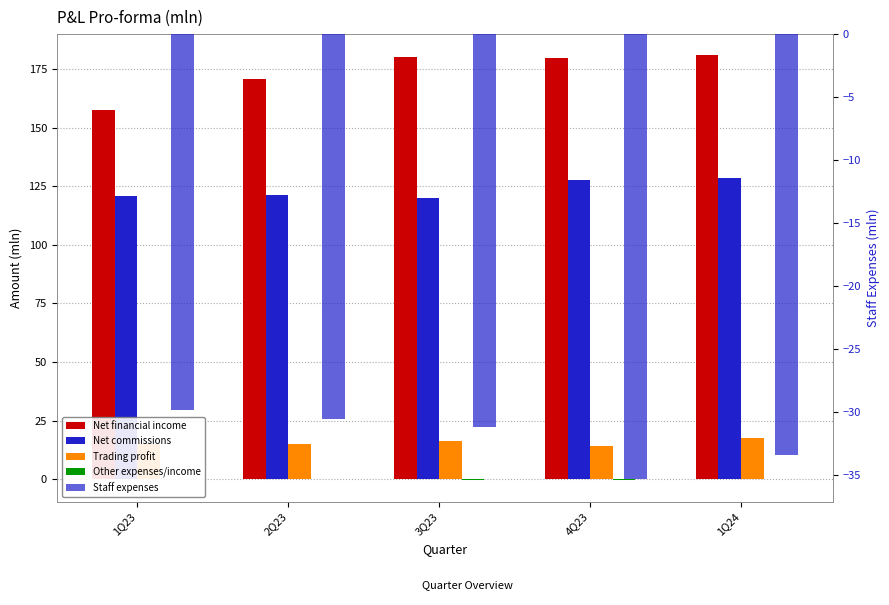

Is the value of Other expenses/income at 2Q23 greater than the value of Net financial income at 3Q23?

No